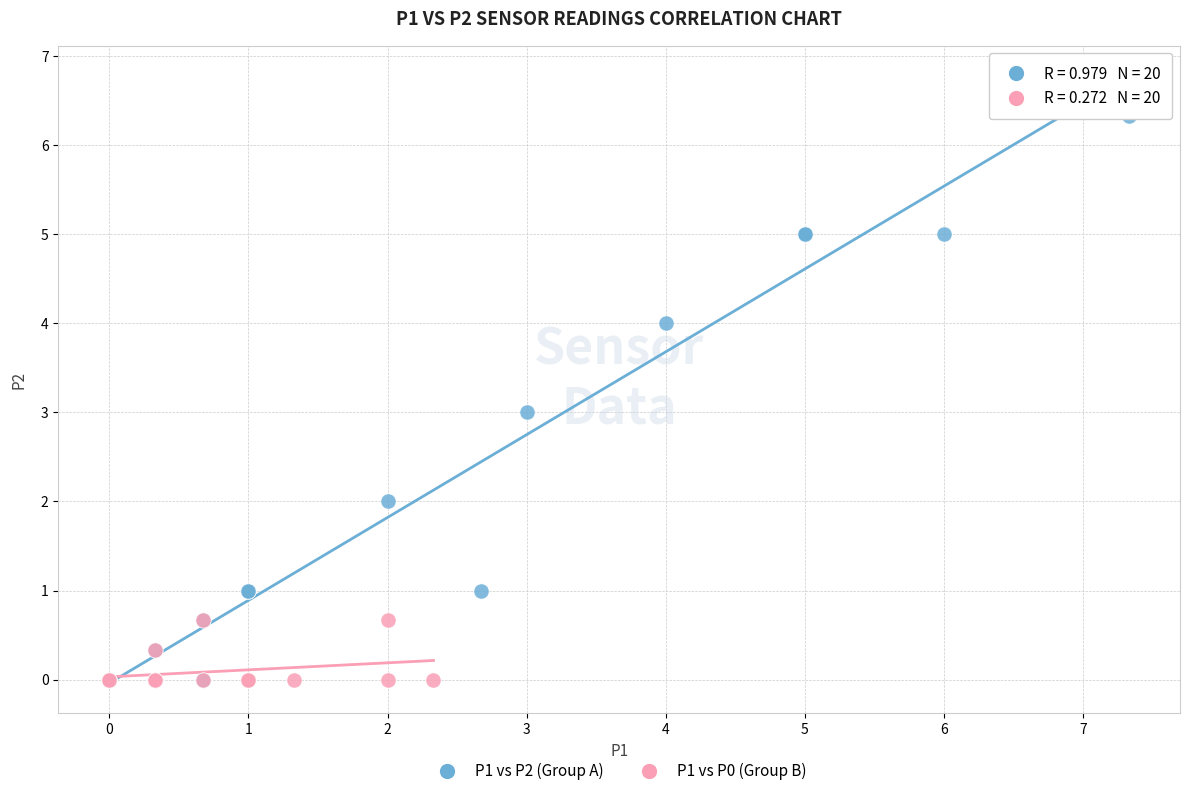

Which series has the largest Y range (max minus min)?

P1 vs P2 (Group A)